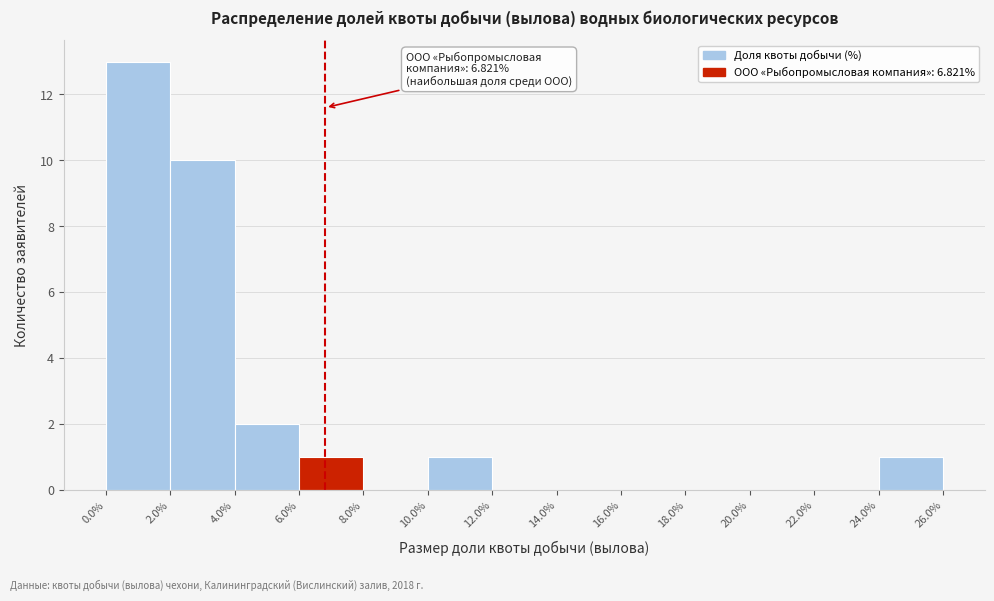

Over which range of the x-axis is the bar tallest?

0.0% to 2.0%